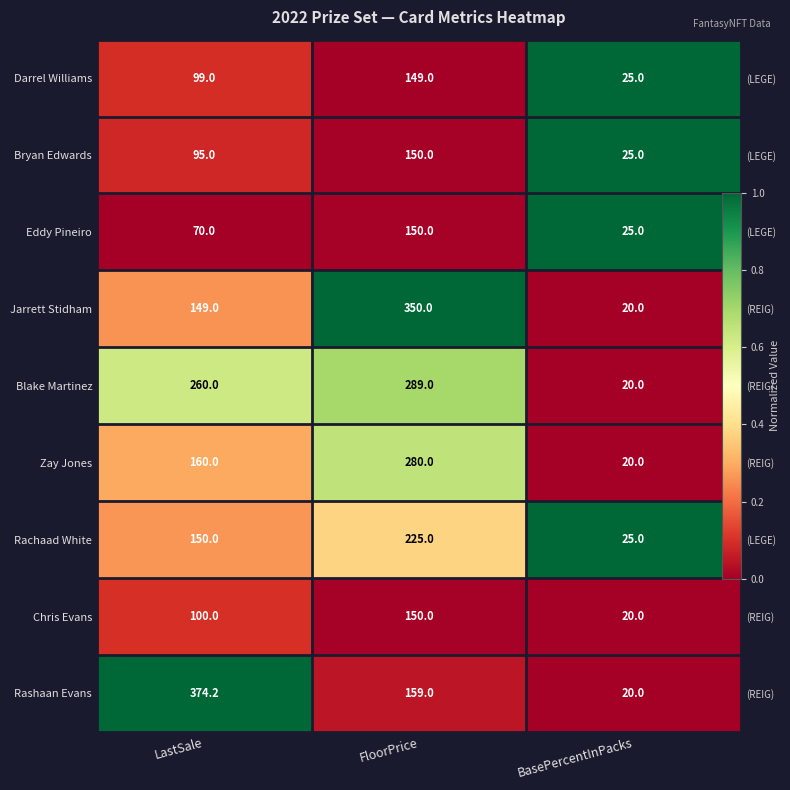

Is it true that Jarrett Stidham equals -0.6 at BasePercentInPacks?

False